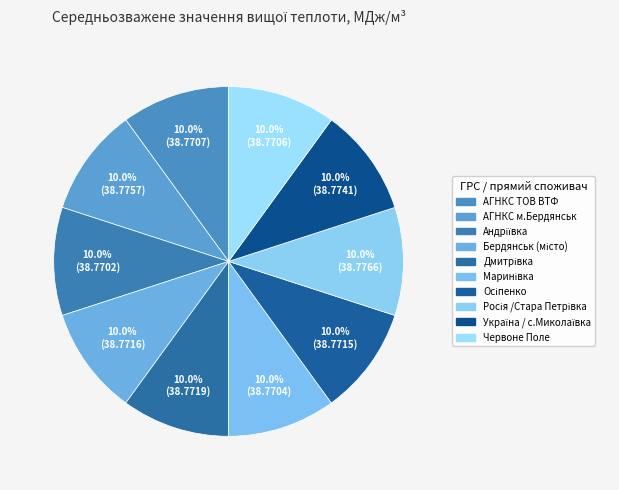

Which slice is the smallest?

Андріївка